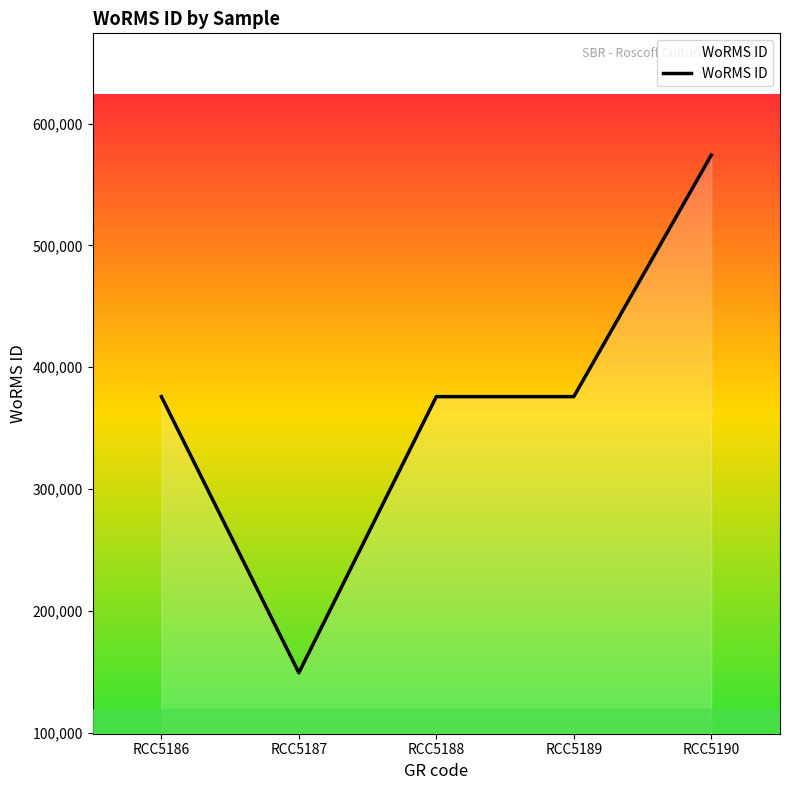

What is the sum of the values at RCC5186 and RCC5190?

949945